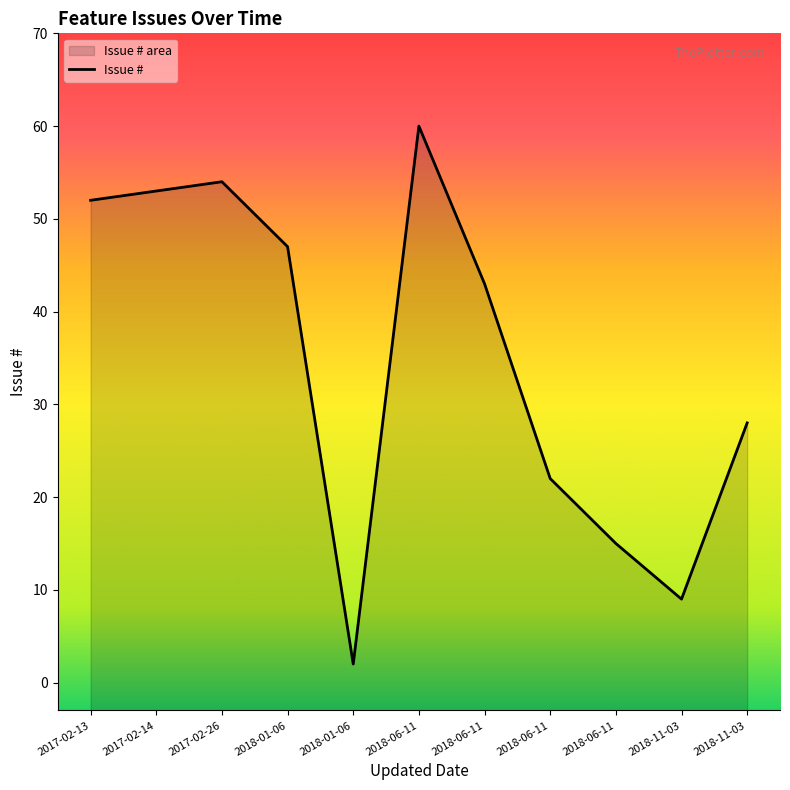

How many data points does each series have?

11